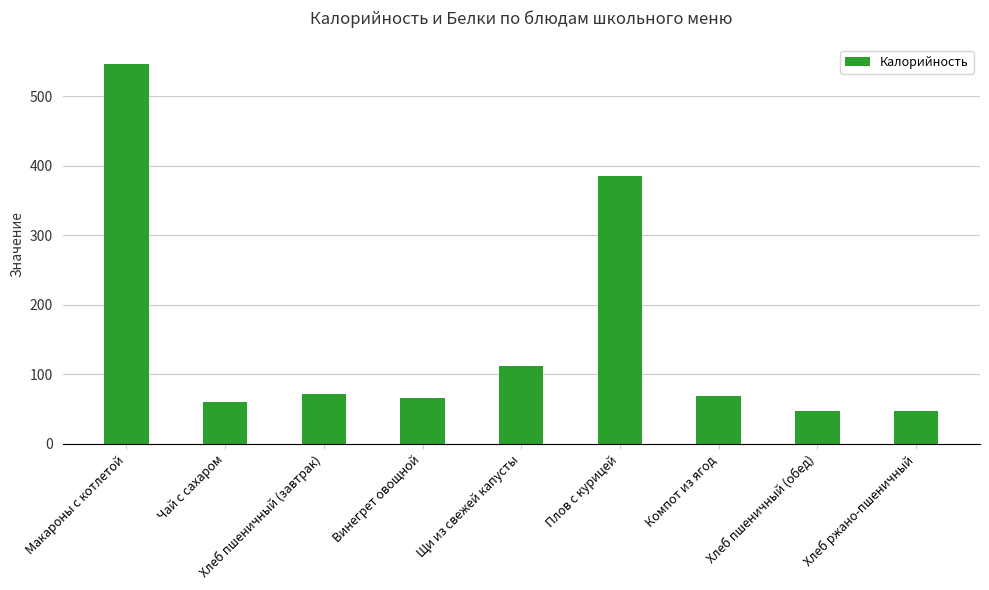

Reading left to right, extract all data points from this chart.

Макароны с котлетой=547	Чай с сахаром=61	Хлеб пшеничный (завтрак)=72	Винегрет овощной=66	Щи из свежей капусты=112	Плов с курицей=386	Компот из ягод=69	Хлеб пшеничный (обед)=48	Хлеб ржано-пшеничный=48